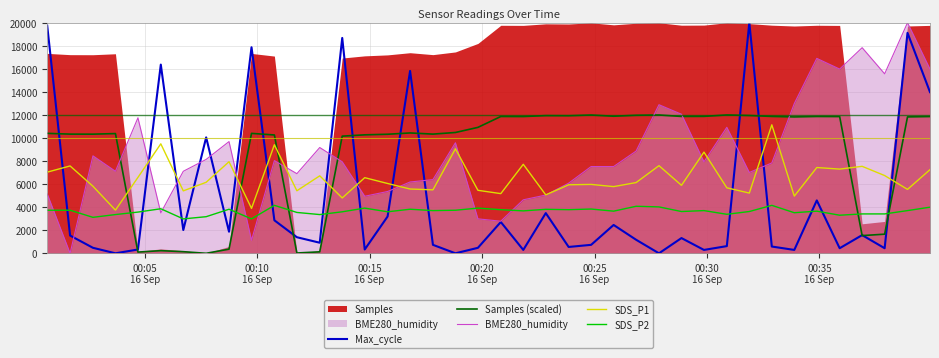

Does the chart display data point markers on the line(s)?

No